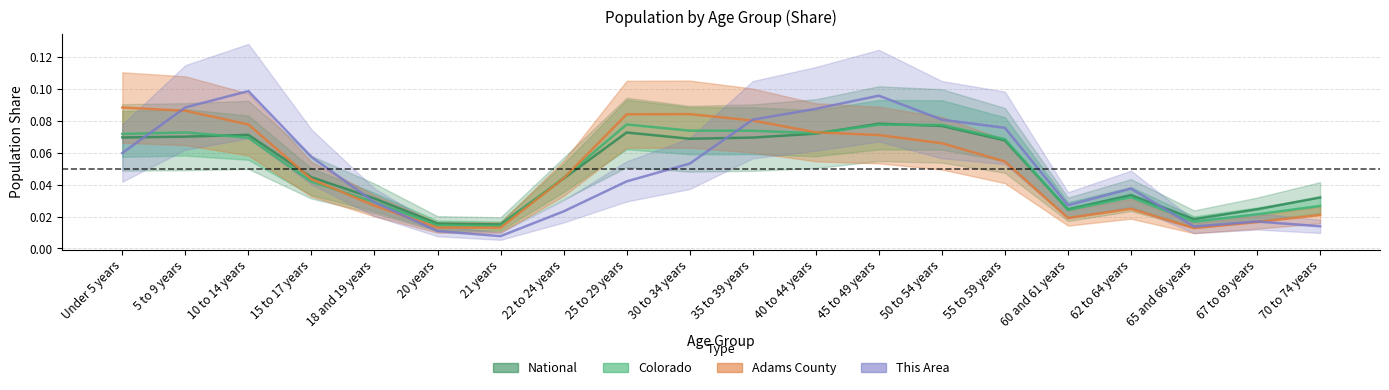

How many times do National and Colorado cross each other?

5